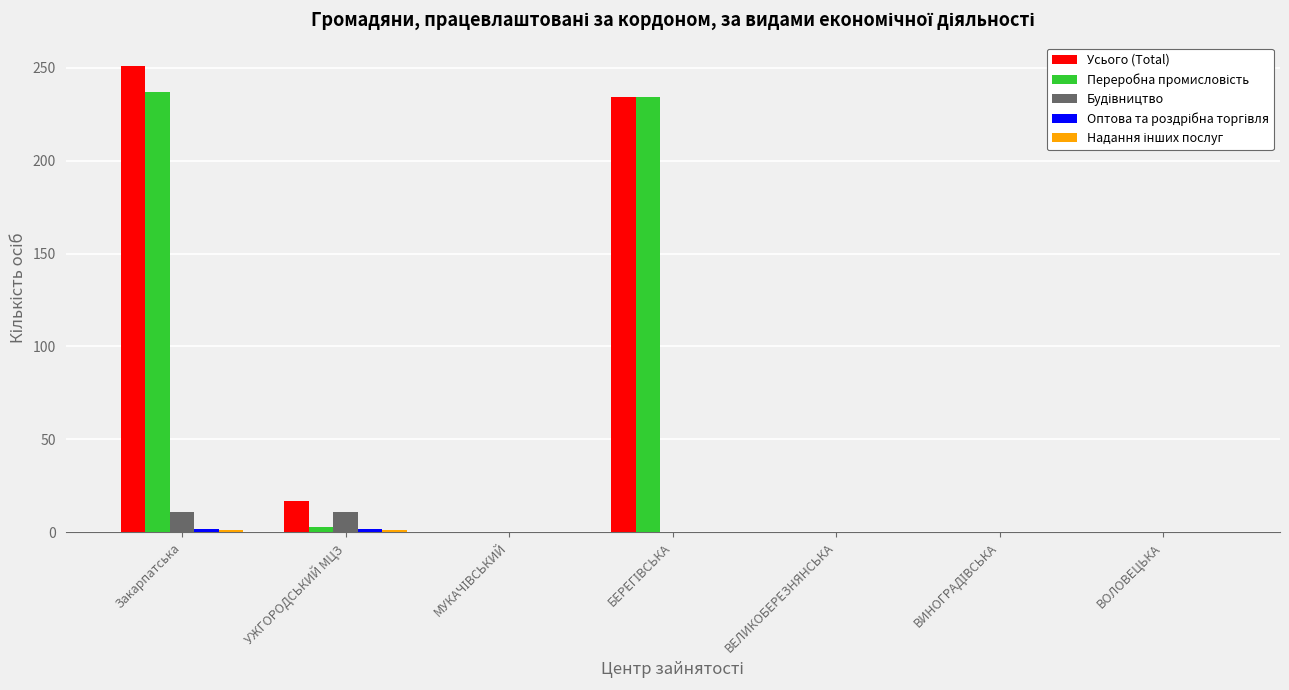

What is the greatest value displayed?

251